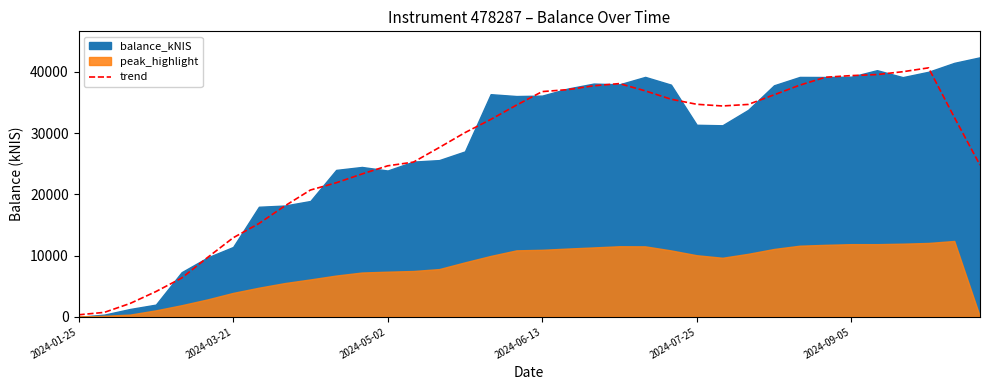

True or false: the data has more than 0 interior local peaks.

True